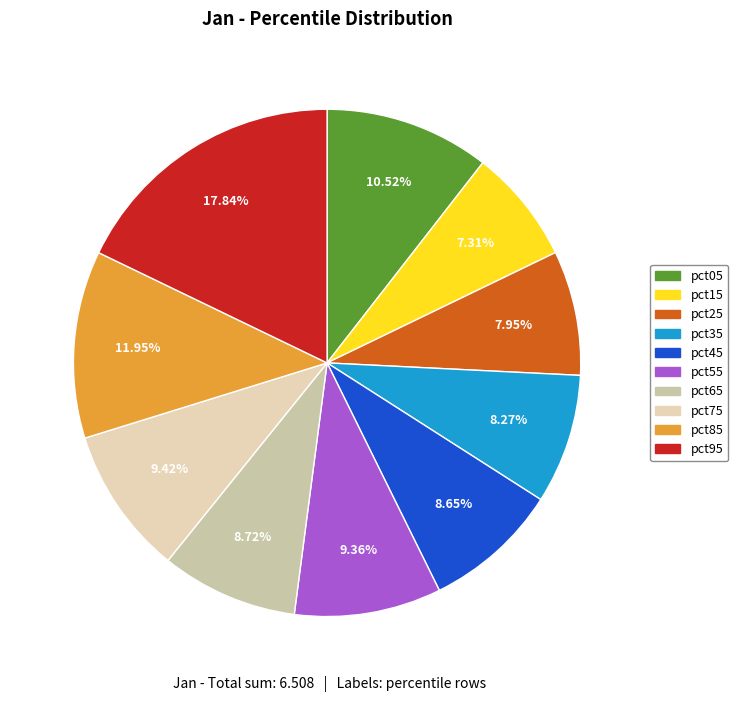

To the nearest percent, what is the average slice percentage?

10%